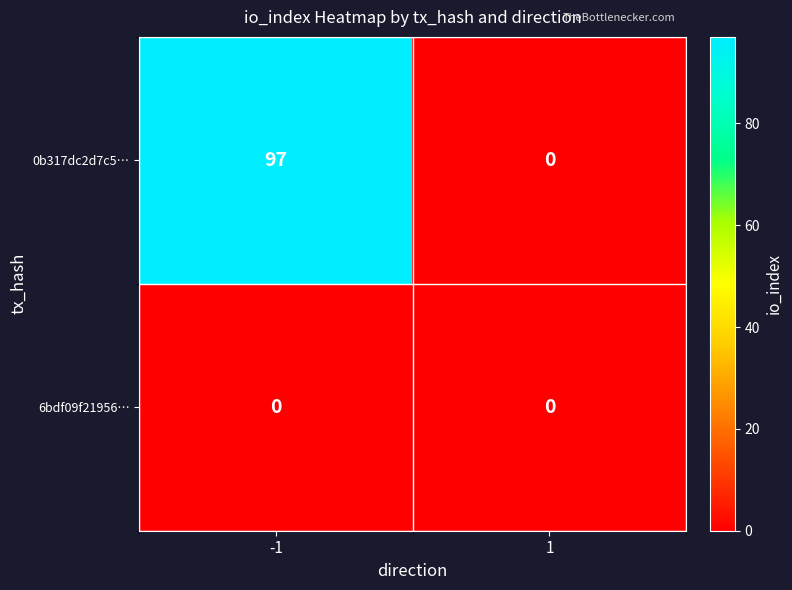

At how many categories does at least one series exceed 52?

1